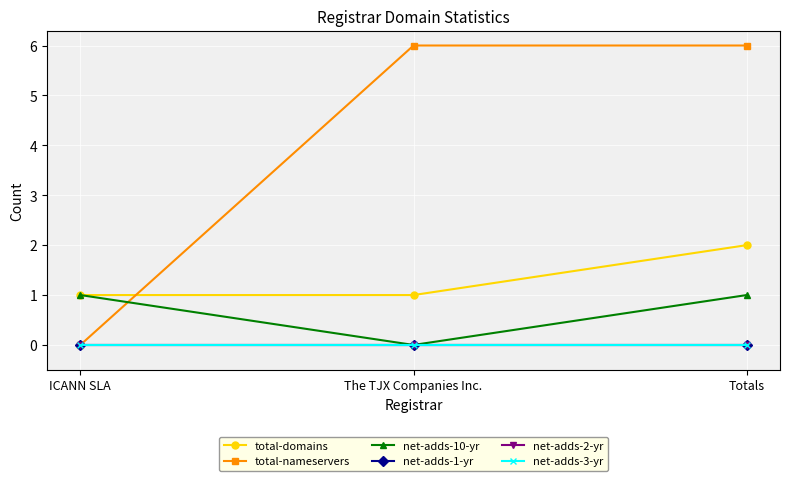

What is the greatest value displayed?

6